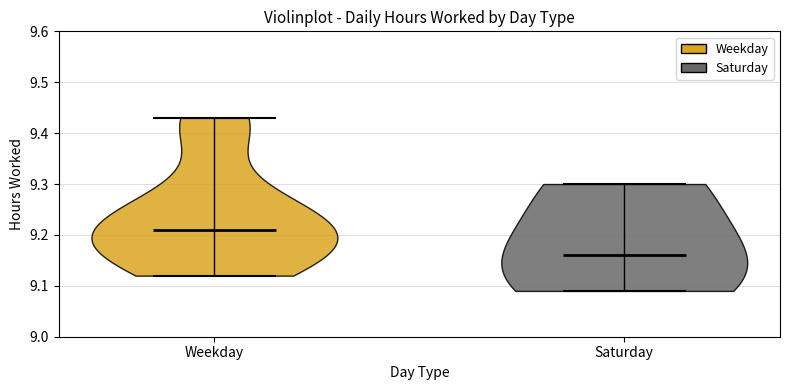

Reading left to right, read every violin against the y-axis: where its median line is, and the lowest and highest points it reaches. The values are not printed on the chart, so give them approximately, as read against the axis.

Weekday: median line 9.21, lowest point 9.12, highest point 9.43
Saturday: median line 9.16, lowest point 9.09, highest point 9.30